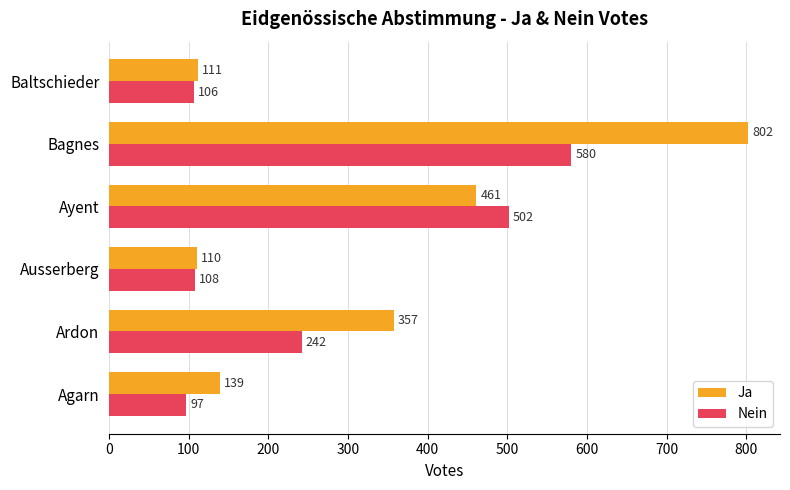

Rank the series by their average value, from highest to lowest.

Ja, Nein